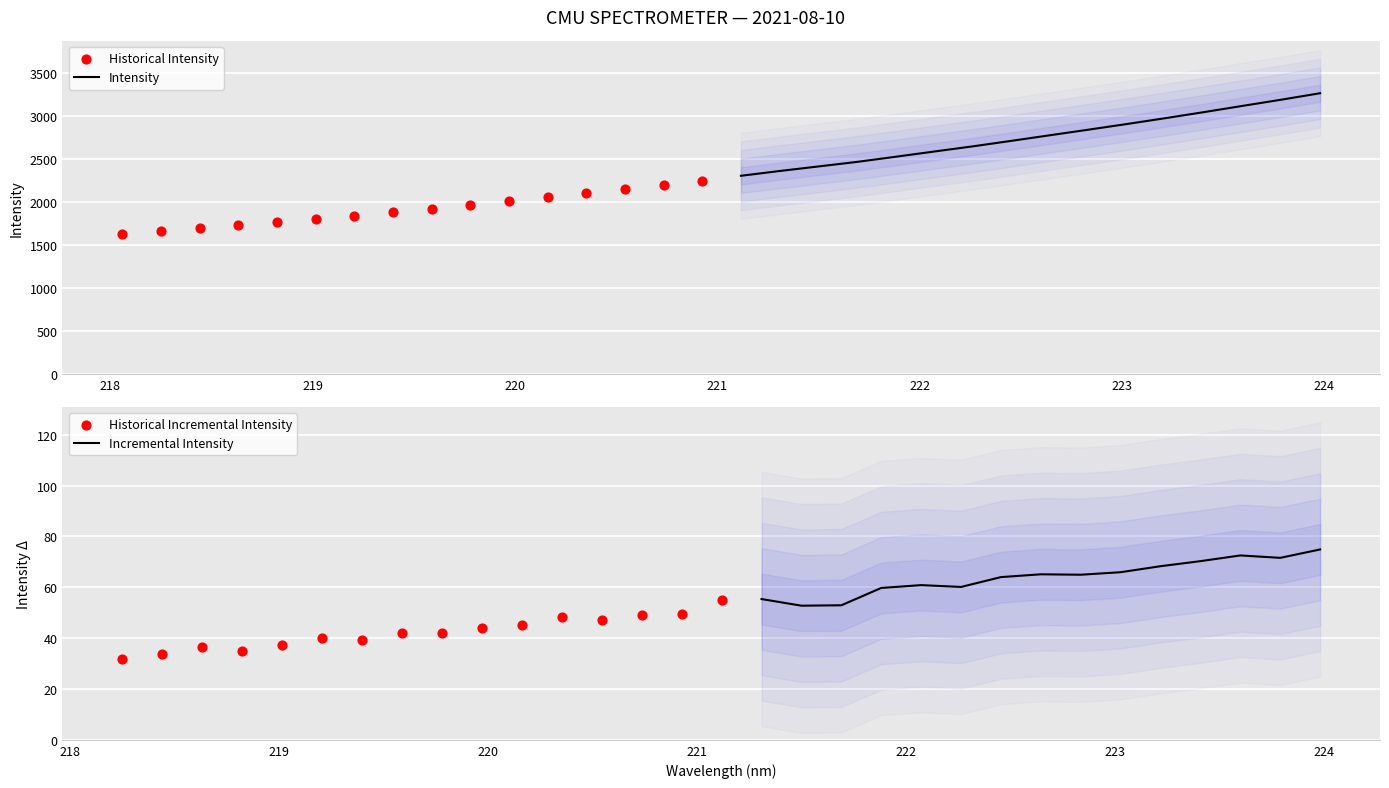

What is the change in value from 218.8244 to 220.3533?

+338.2